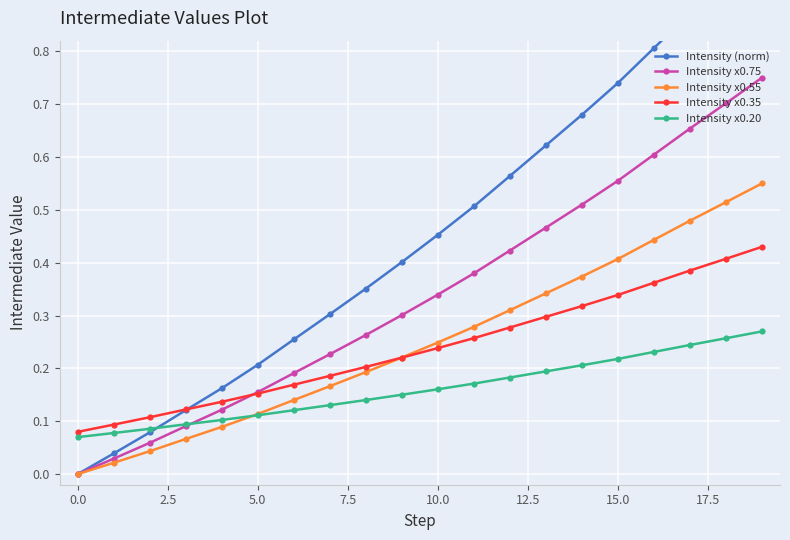

Which category has the highest value in the Intensity (norm) series?

19